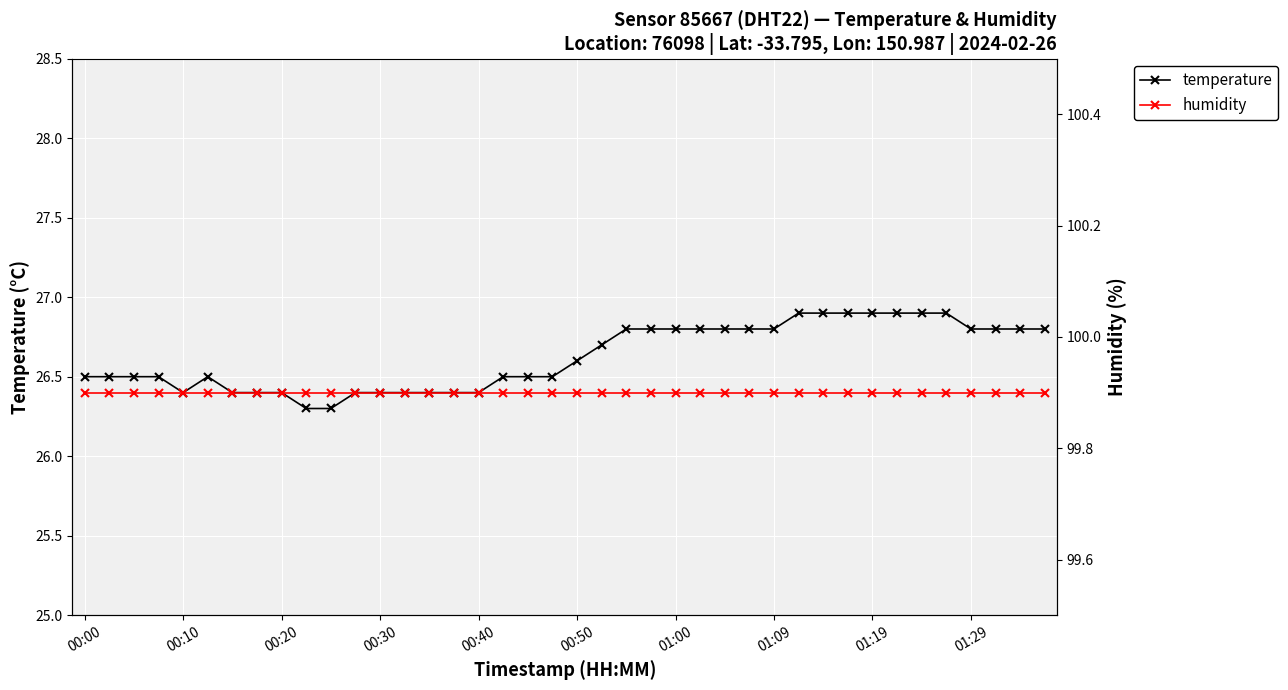

Is this an area chart (filled region under the line)?

No